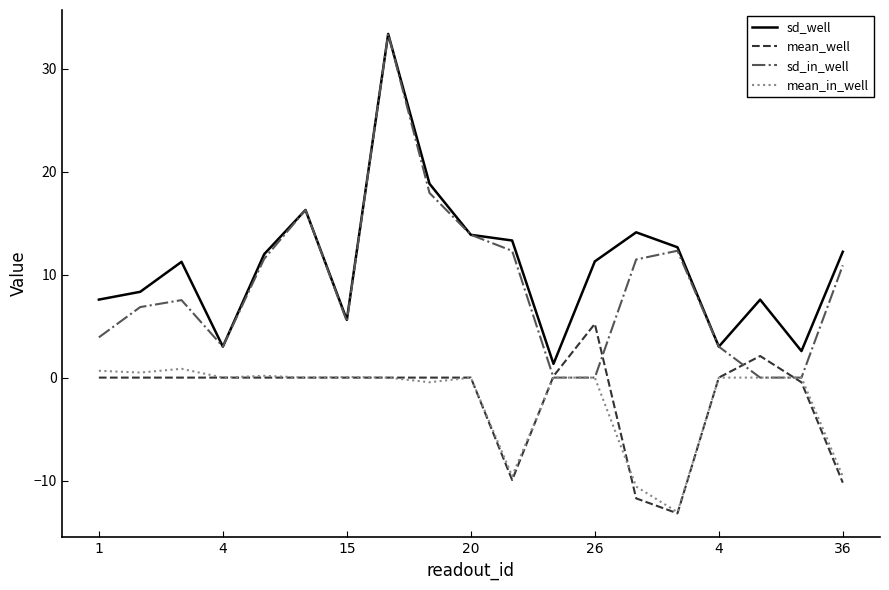

How many lines are shown in the chart?

4